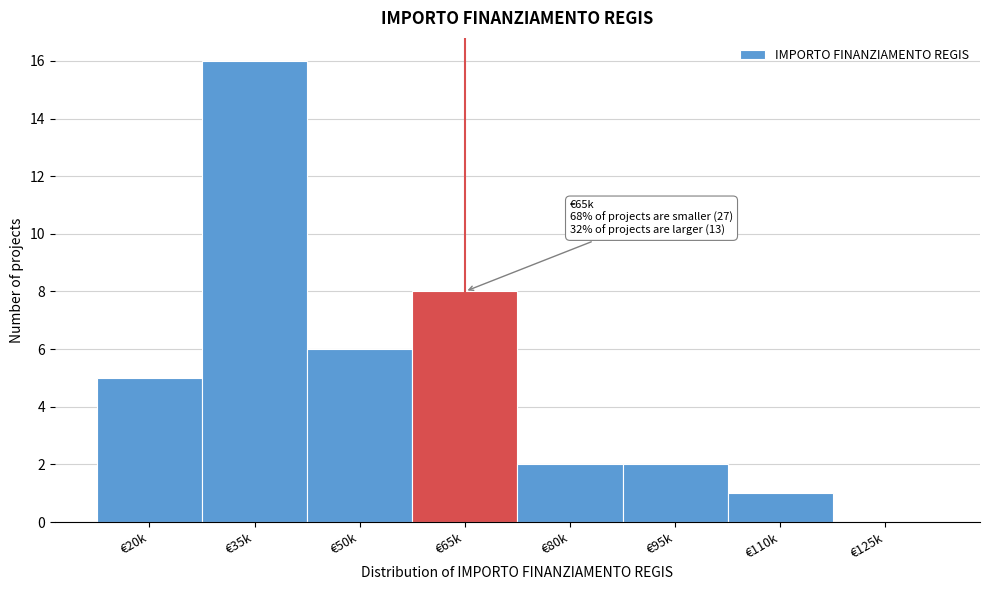

Reading left to right, extract all data points from this chart.

€20k=5	€35k=16	€50k=6	€65k=8	€80k=2	€95k=2	€110k=1	€125k=0